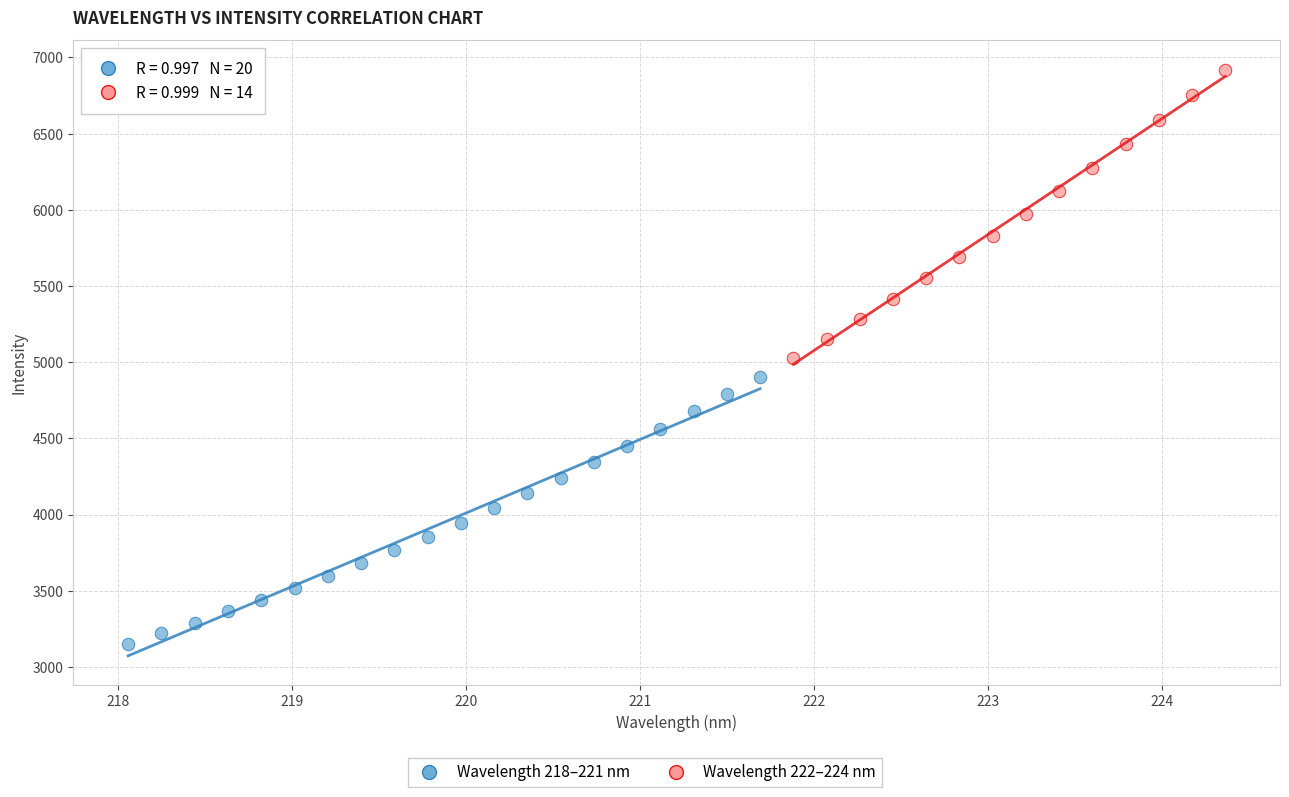

Which series reaches the minimum Y coordinate?

Wavelength 218–221 nm